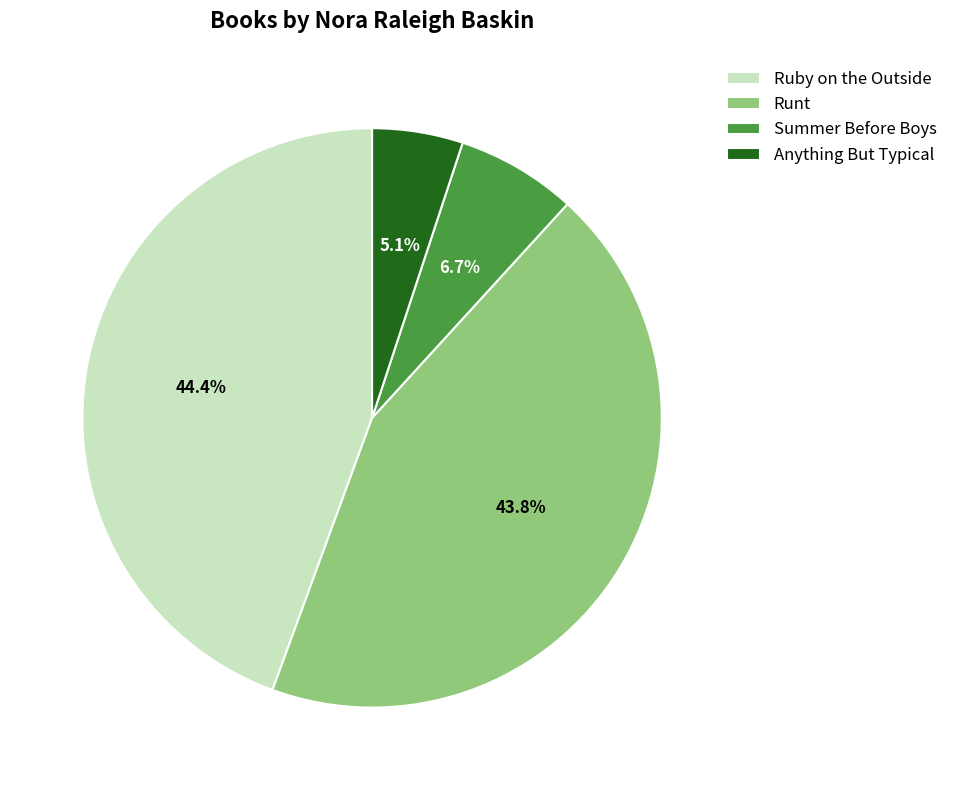

Count the number of slices in the pie.

4